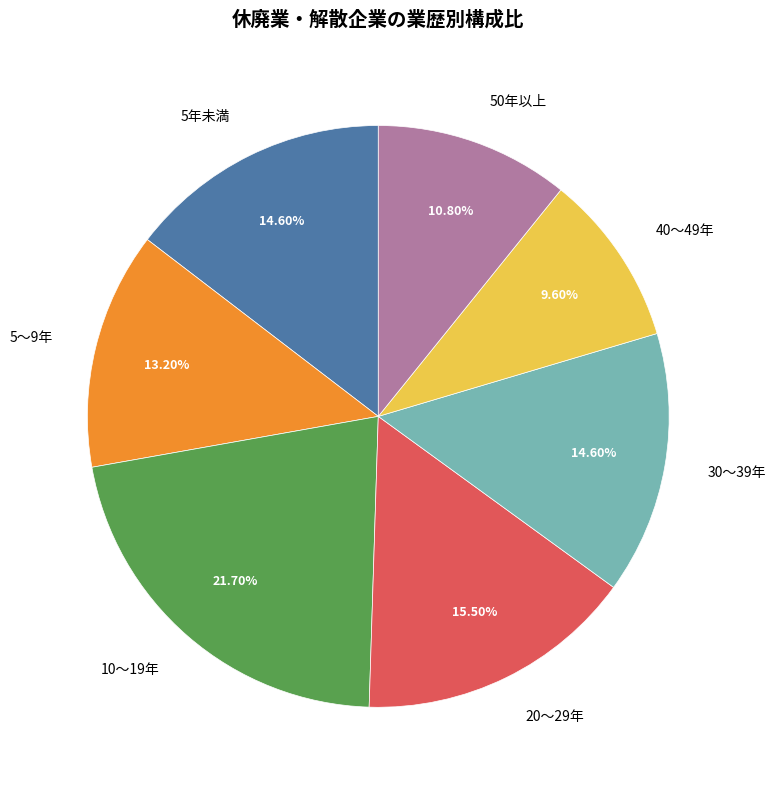

True or false: 10～19年 accounts for 22% of the total.

True